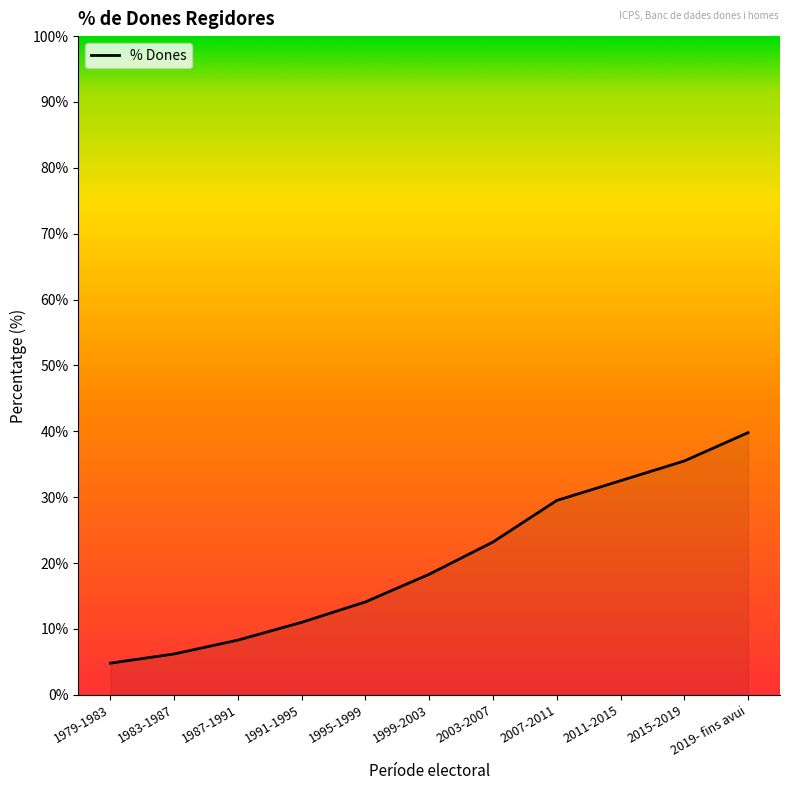

How many categories are shown in the chart?

11